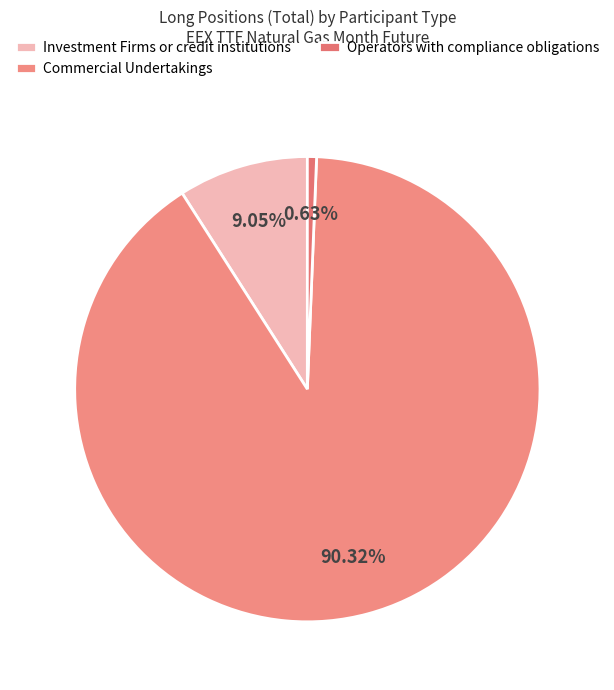

How many segments does this pie chart have?

3